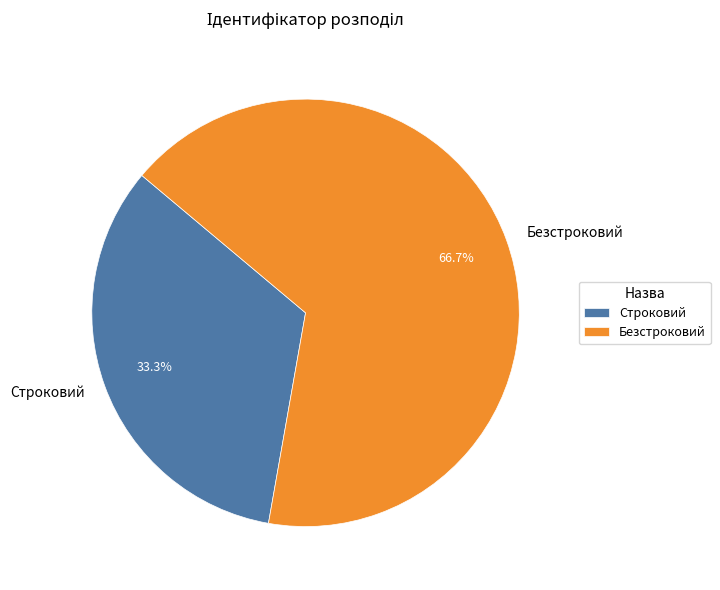

Approximately how many times larger is the value at Строковий compared to Безстроковий?

0.5